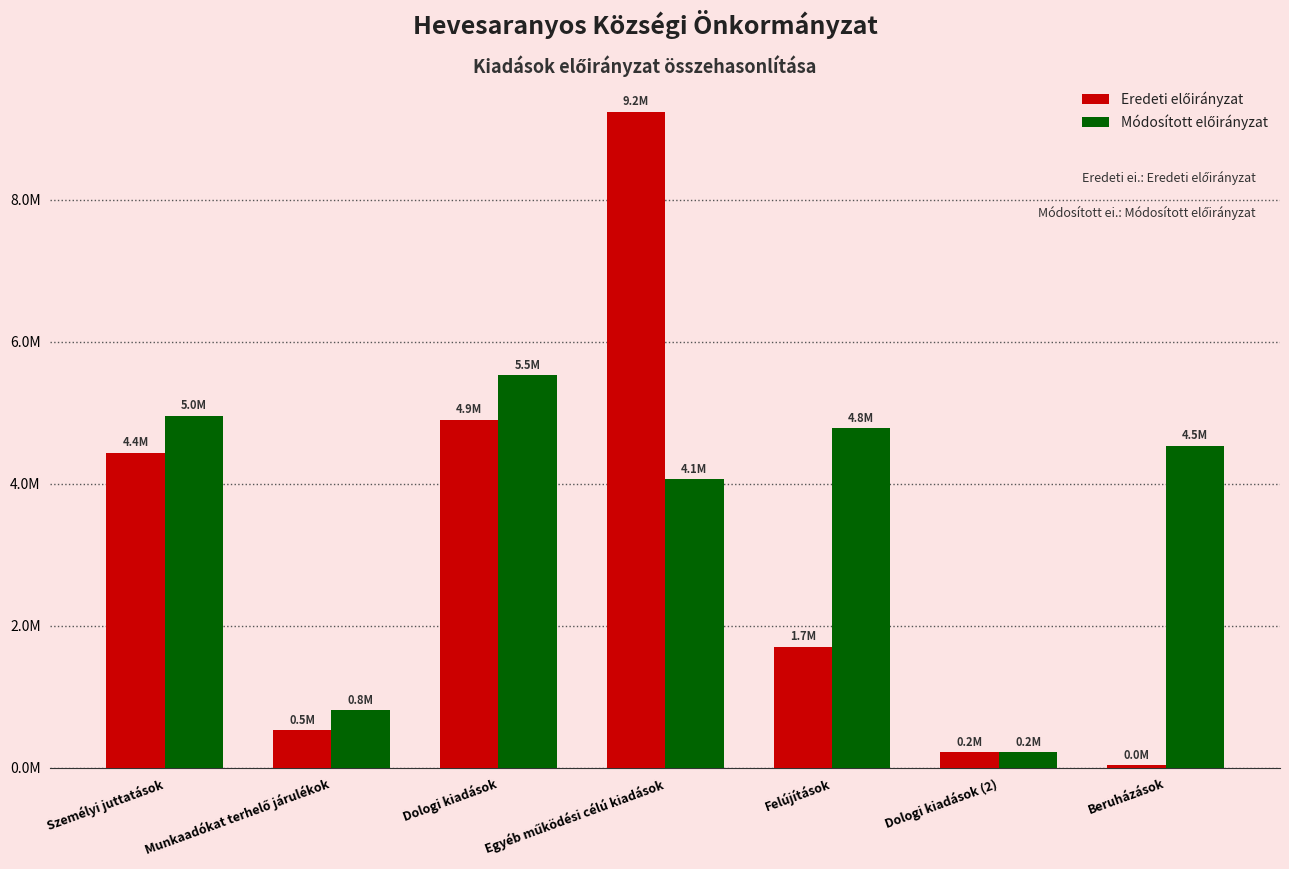

Which series has the largest total across all categories?

Módosított előirányzat